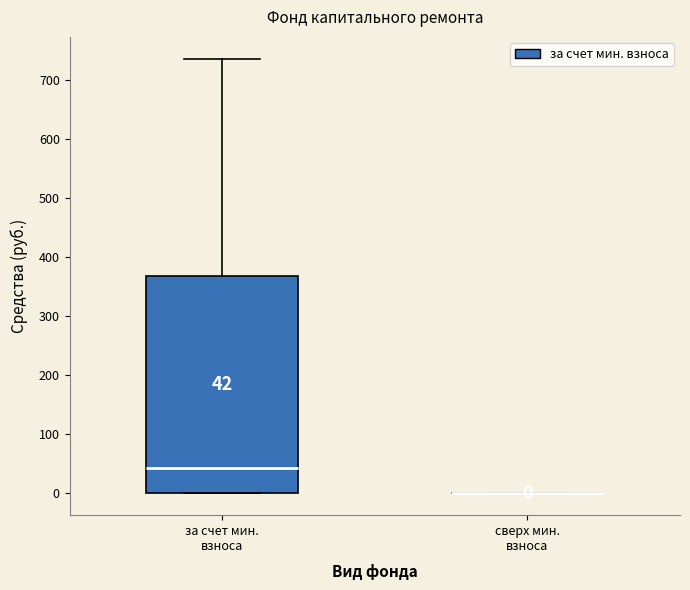

Comparing the boxes themselves (not the whiskers), which one is the tallest?

за счет мин. взноса